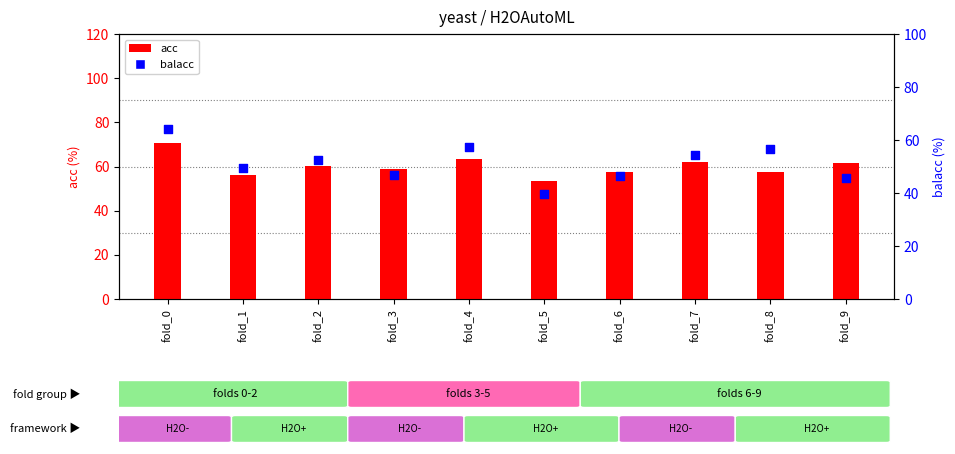

Which series has the largest total across all categories?

acc